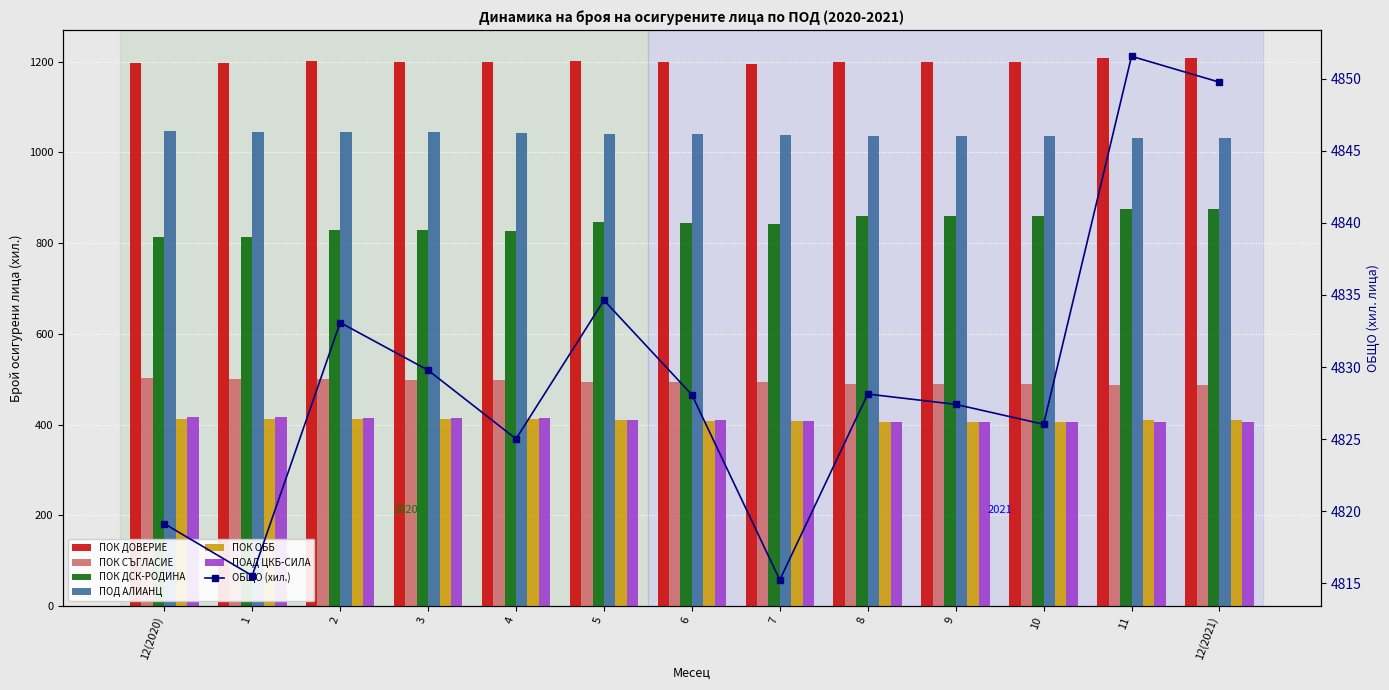

What is the difference between the maximum and minimum values in the ПОК ОББ series?

8.2